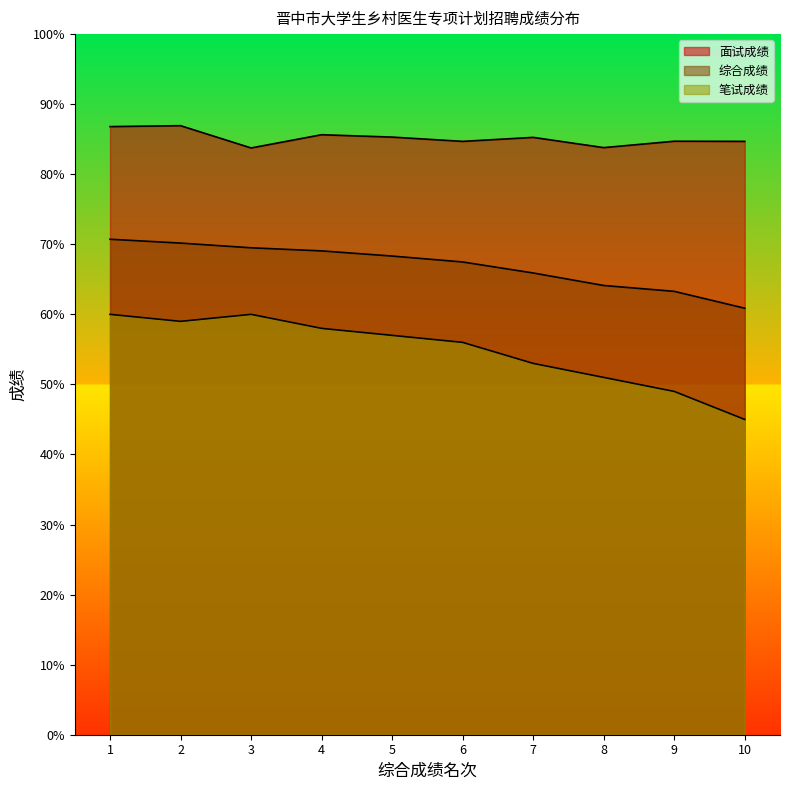

What is the highest value of the 笔试成绩 series?

60.0